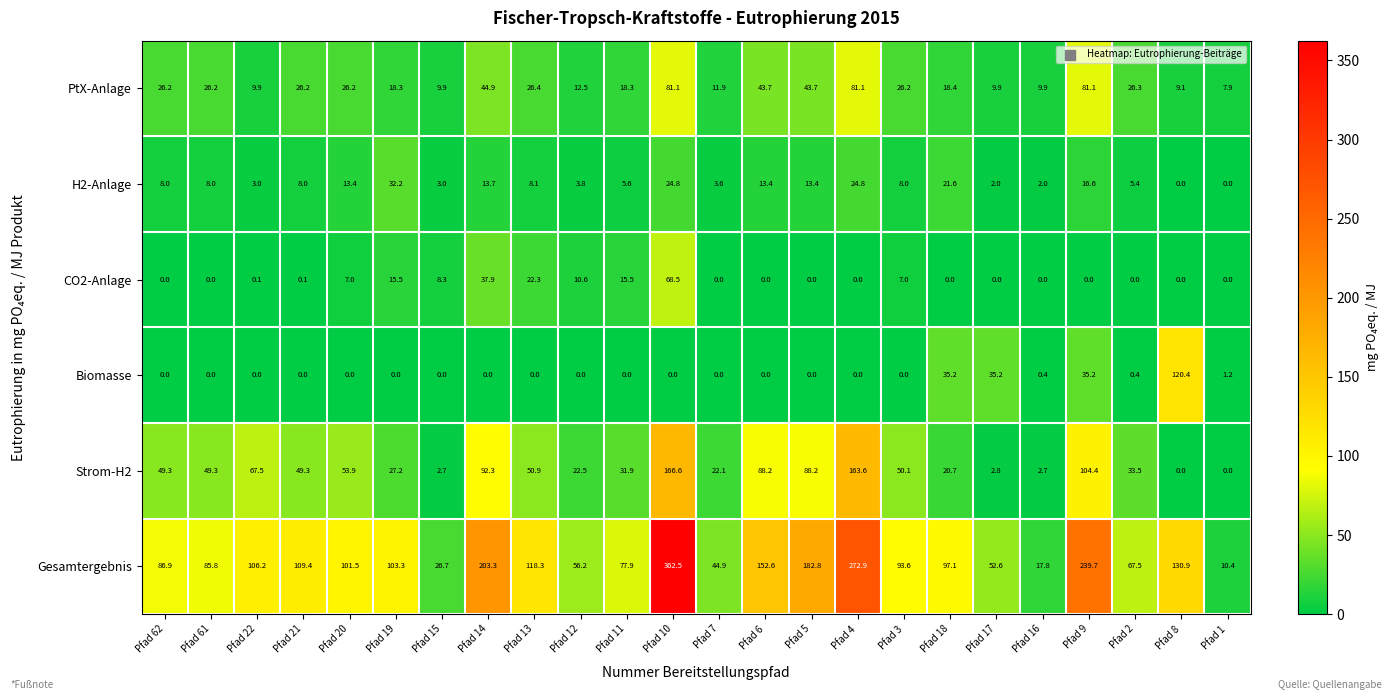

What is the difference between the highest and lowest values at Pfad 21?

109.4